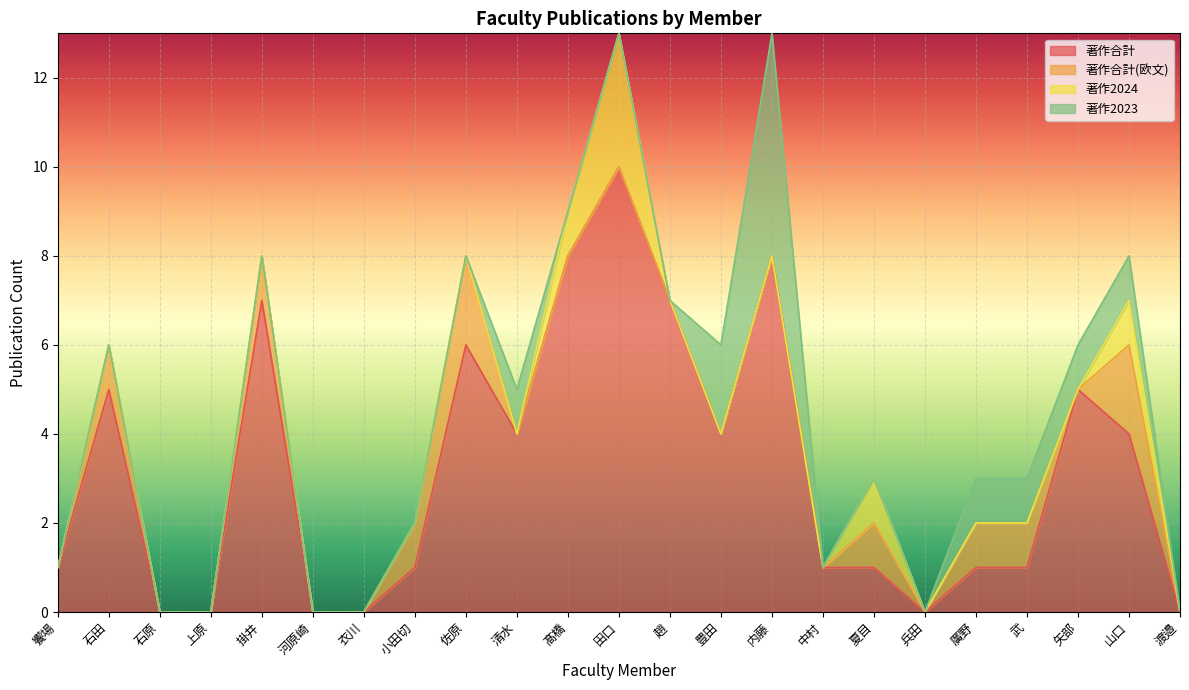

True or false: 著作2024 and 著作2023 intersect in this chart.

True